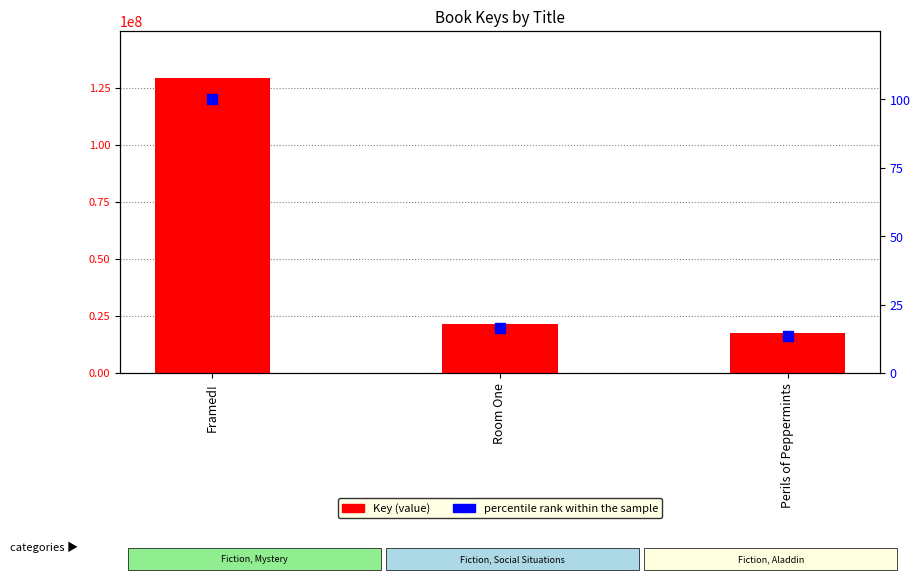

At how many categories does at least one series exceed 51934168?

1